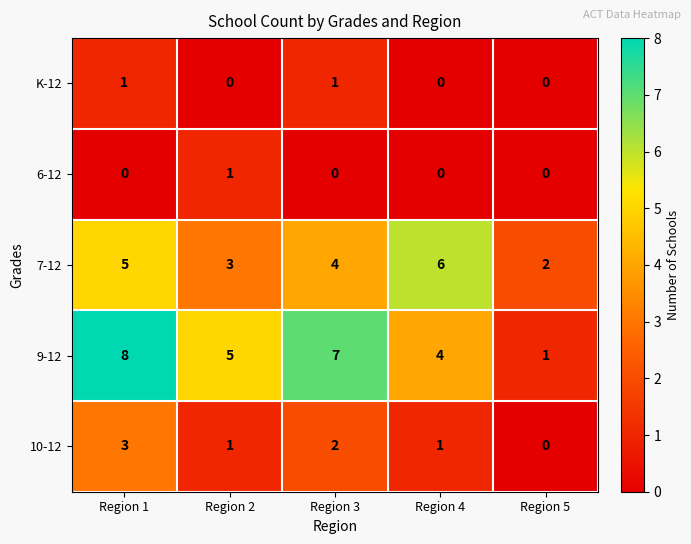

Which series has the largest total across all categories?

9-12